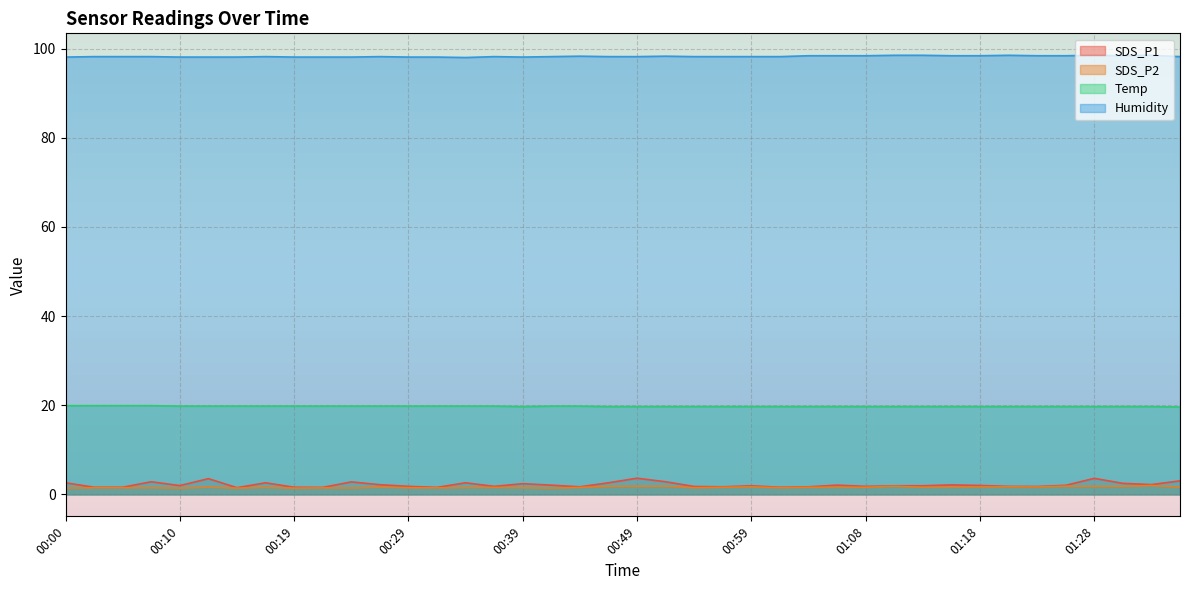

At which category does SDS_P2 reach its first local valley?

00:10